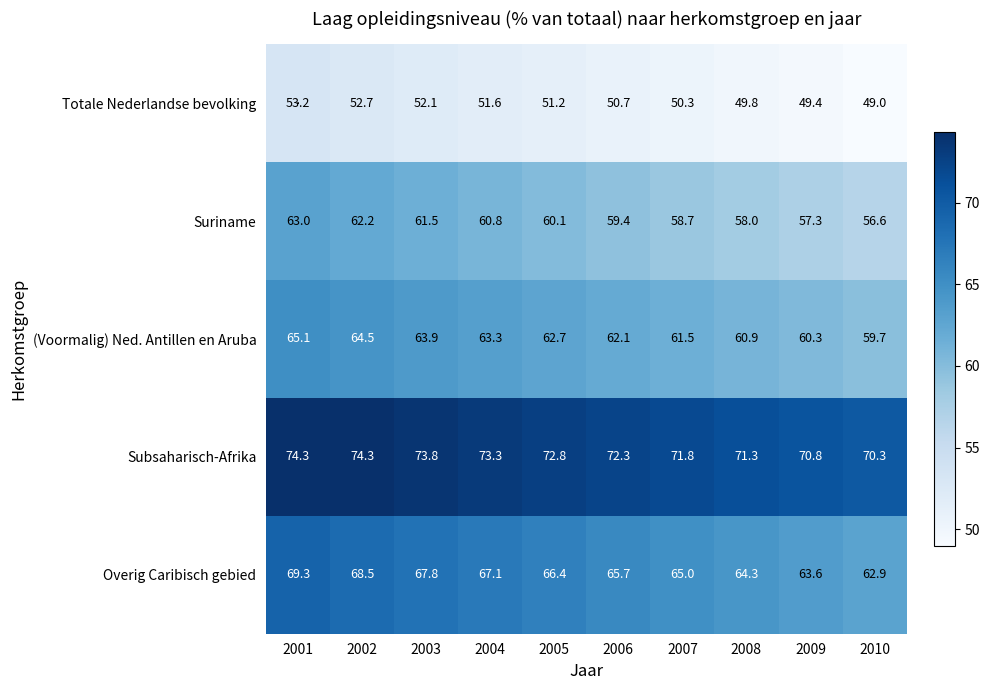

What is the spread (max minus min) of values at 2006?

21.6